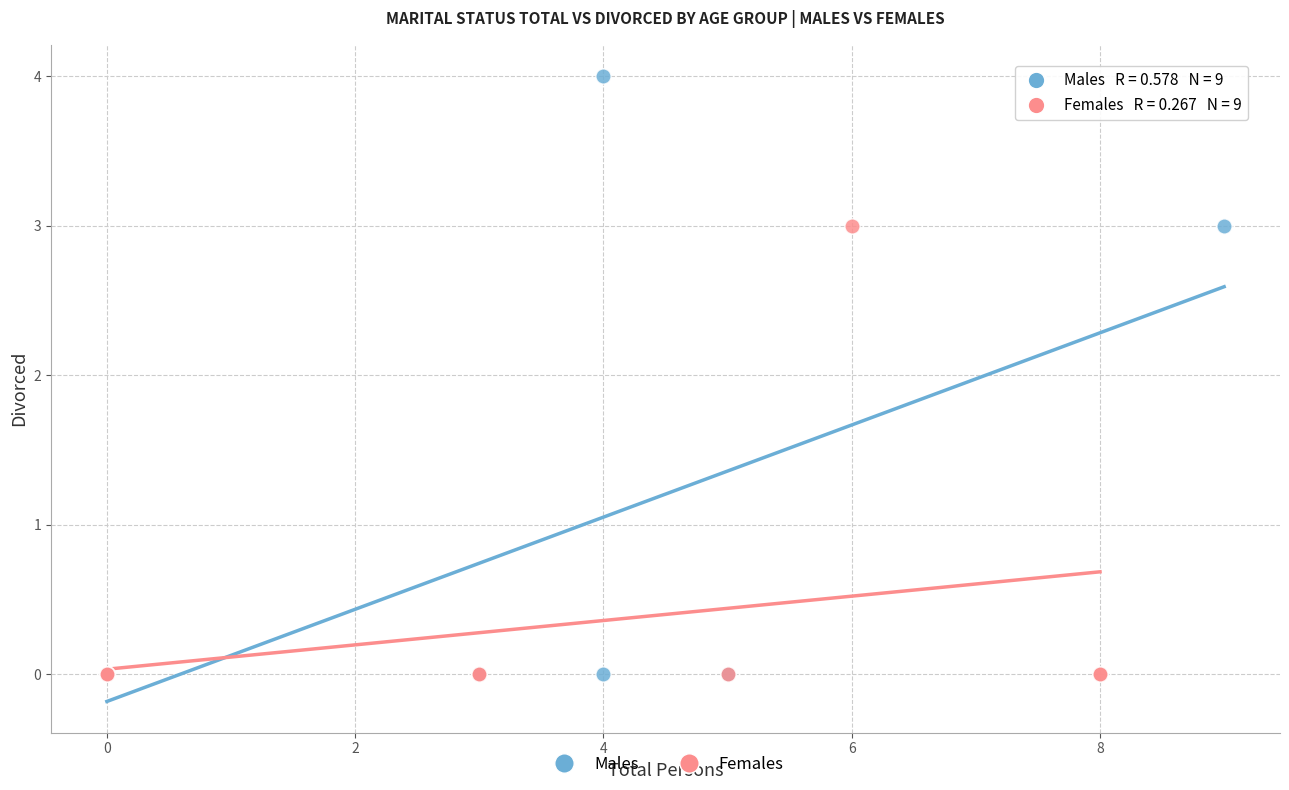

Which series contains the highest Y value?

Males